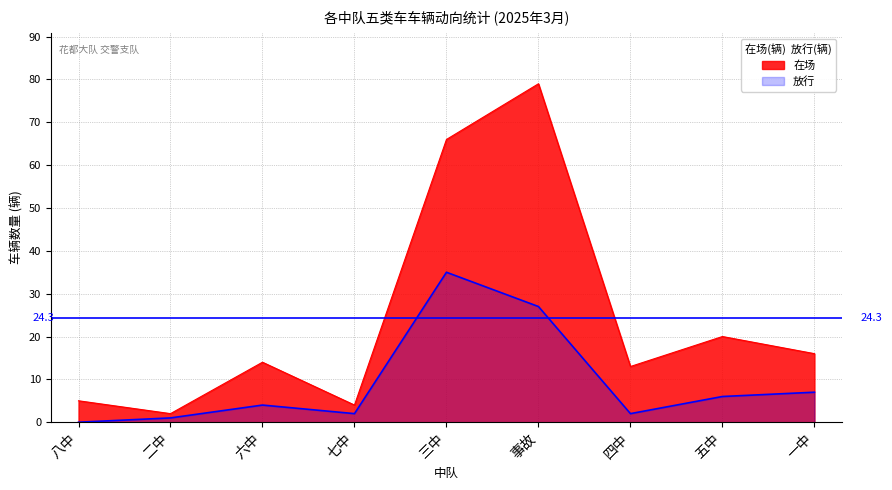

Where is the first local minimum for 放行?

七中